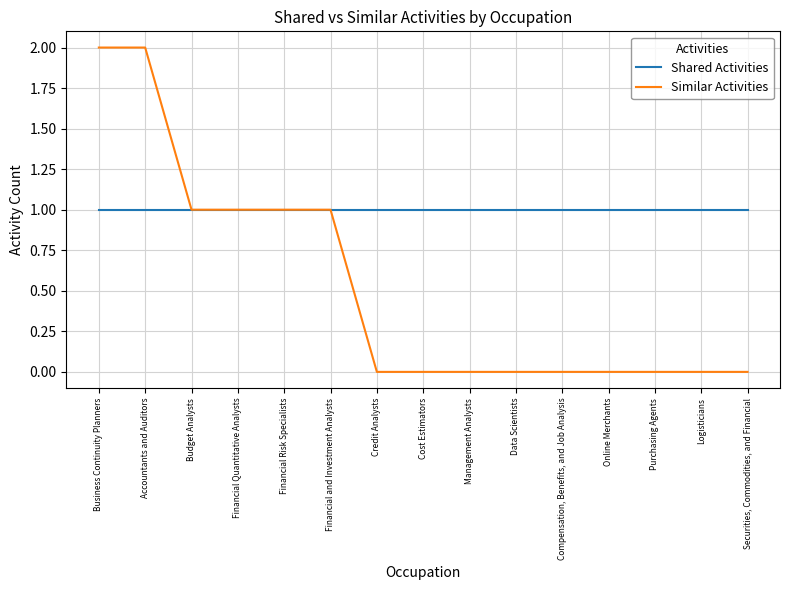

What is the spread (max minus min) of values at Purchasing Agents?

1